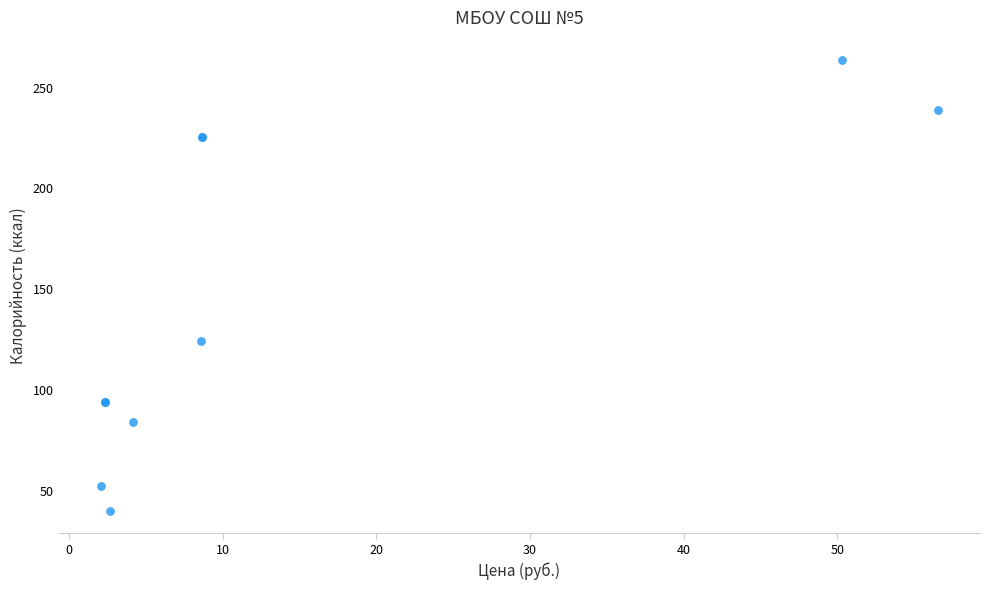

What Y value in the scatter plot is closest to 151?

124.5